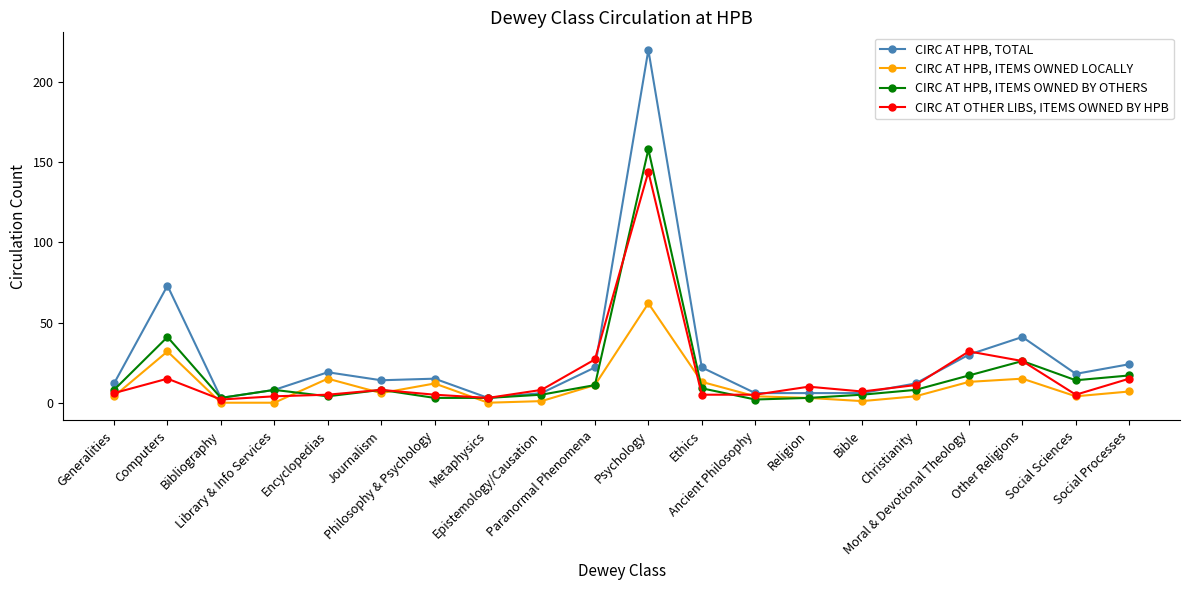

How many distinct data groups are displayed?

4